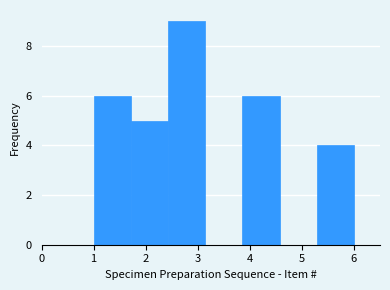

How tall is the bar that spans 2.4 to 3.1 on the x-axis? Neither the bar edges nor the heights are printed on the chart, so give them approximately, as read against the axes.

9